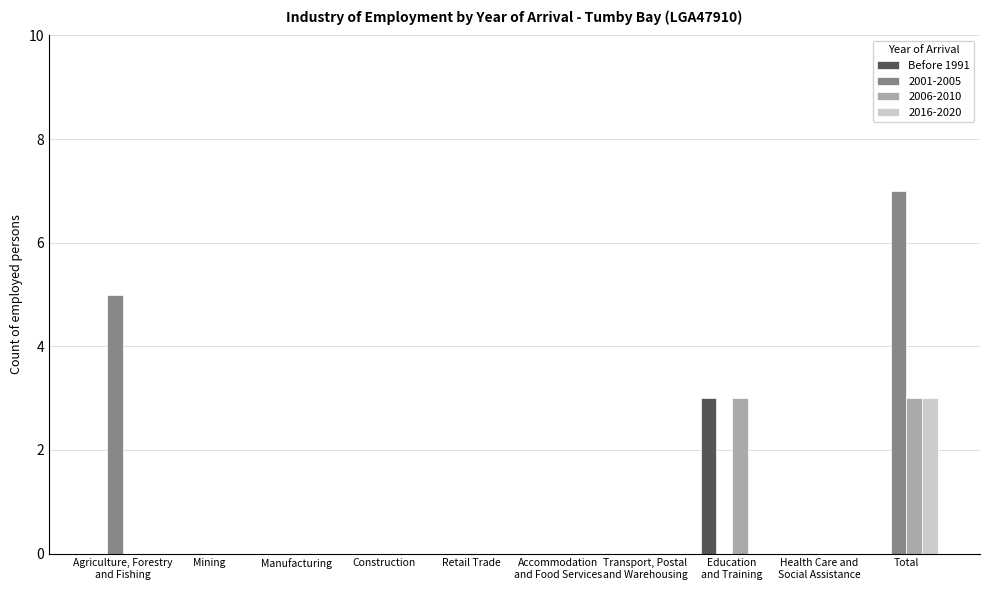

Which category has the highest value across all series?

Total